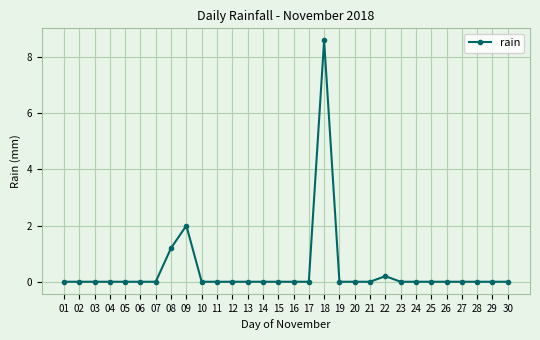

What is the difference between the maximum and minimum values?

8.6